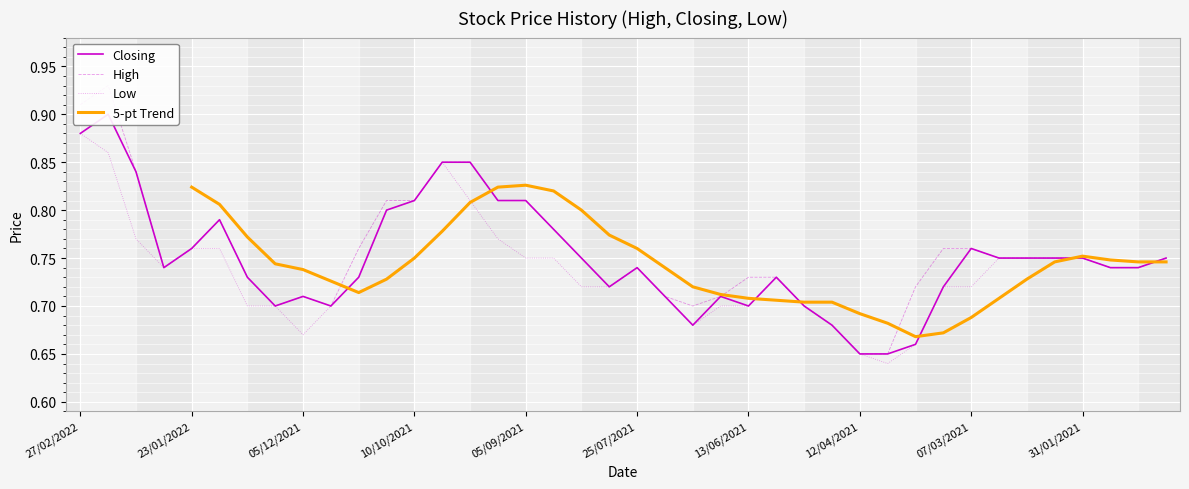

Does the chart display data point markers on the line(s)?

No